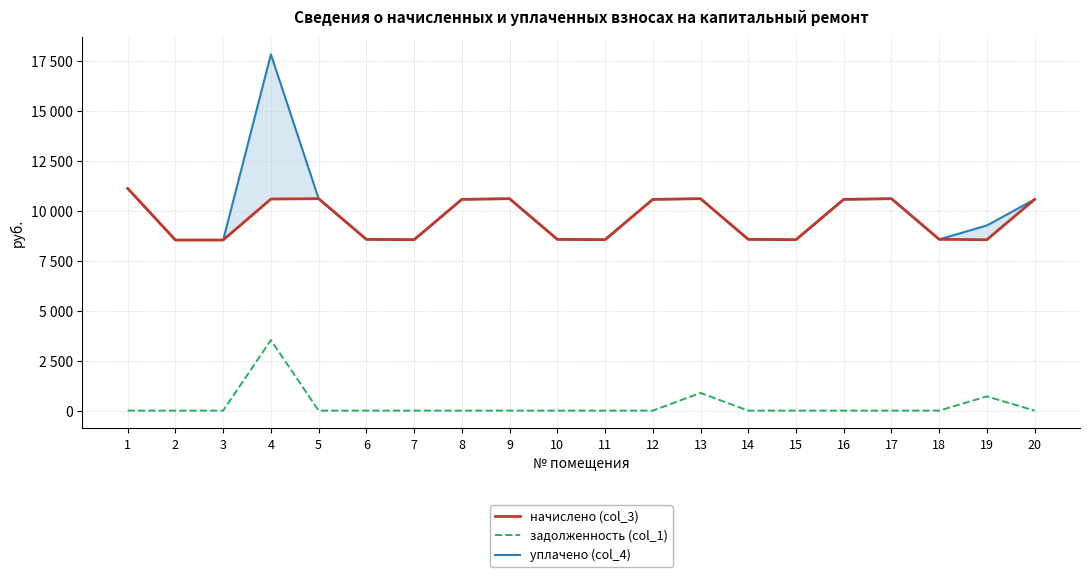

What is the difference between the highest and lowest values at 20?

10581.7